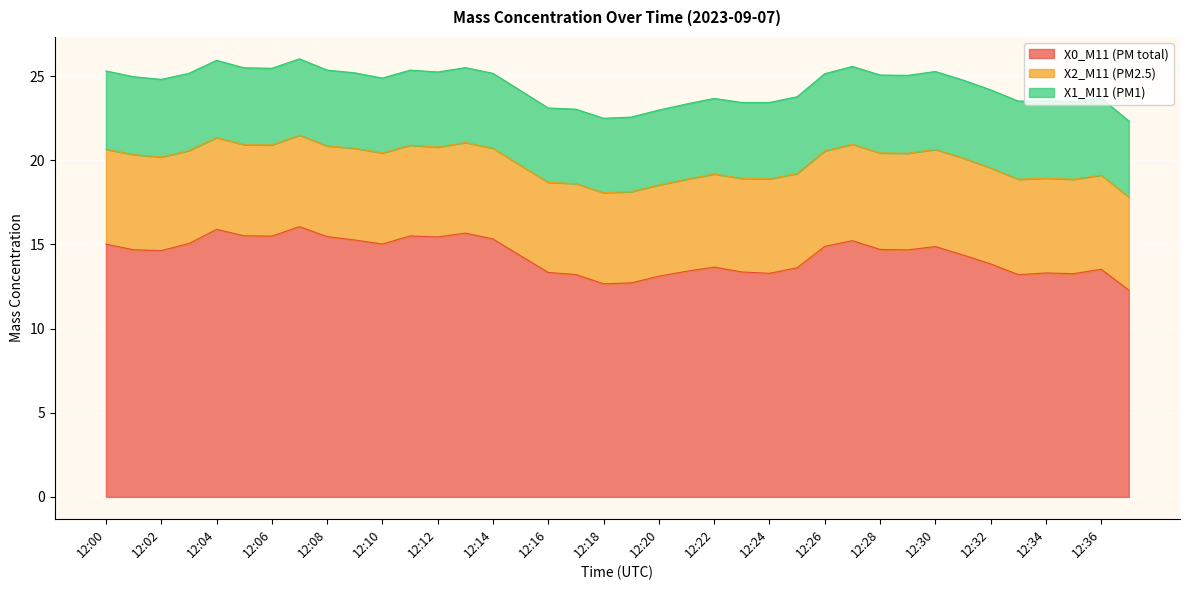

How many lines are shown in the chart?

3